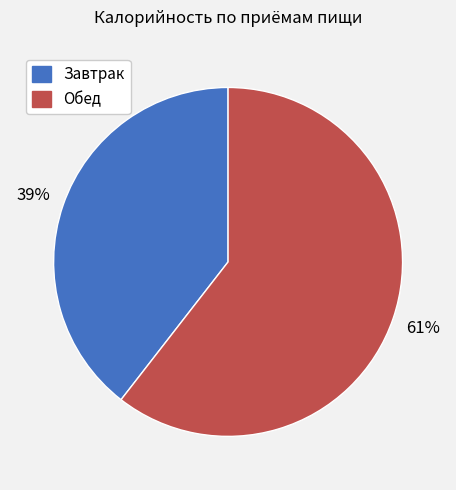

Which has a higher value, Обед or Завтрак?

Обед